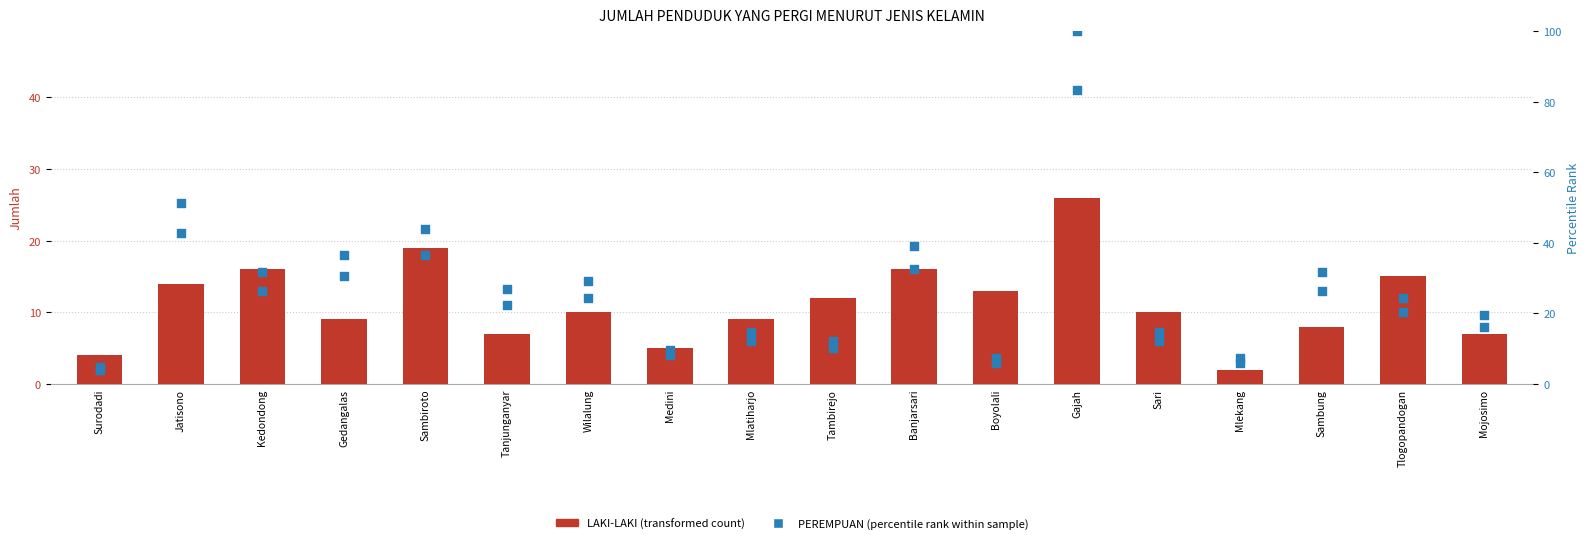

Which series has the largest total across all categories?

PEREMPUAN (percentile)